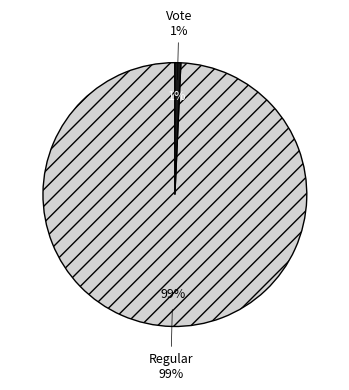

Is the sum of Regular and Vote greater than half?

Yes